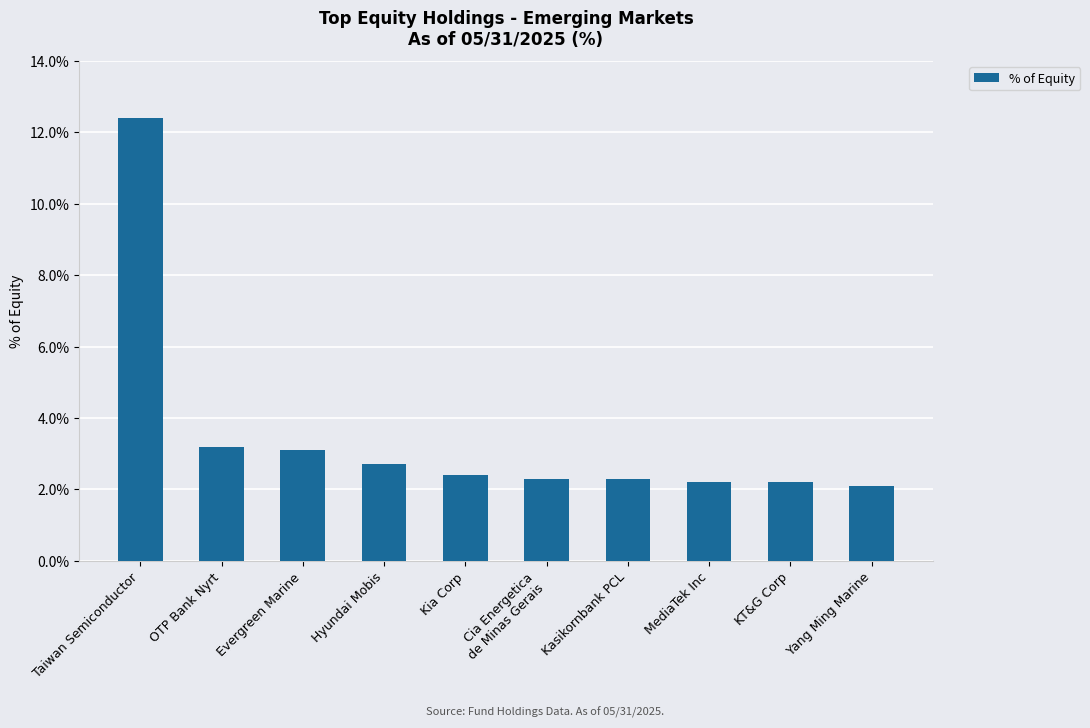

Reading left to right, list all the values displayed in this chart.

Taiwan Semiconductor=12.4	OTP Bank Nyrt=3.2	Evergreen Marine=3.1	Hyundai Mobis=2.7	Kia Corp=2.4	Cia Energetica
de Minas Gerais=2.3	Kasikornbank PCL=2.3	MediaTek Inc=2.2	KT&G Corp=2.2	Yang Ming Marine=2.1